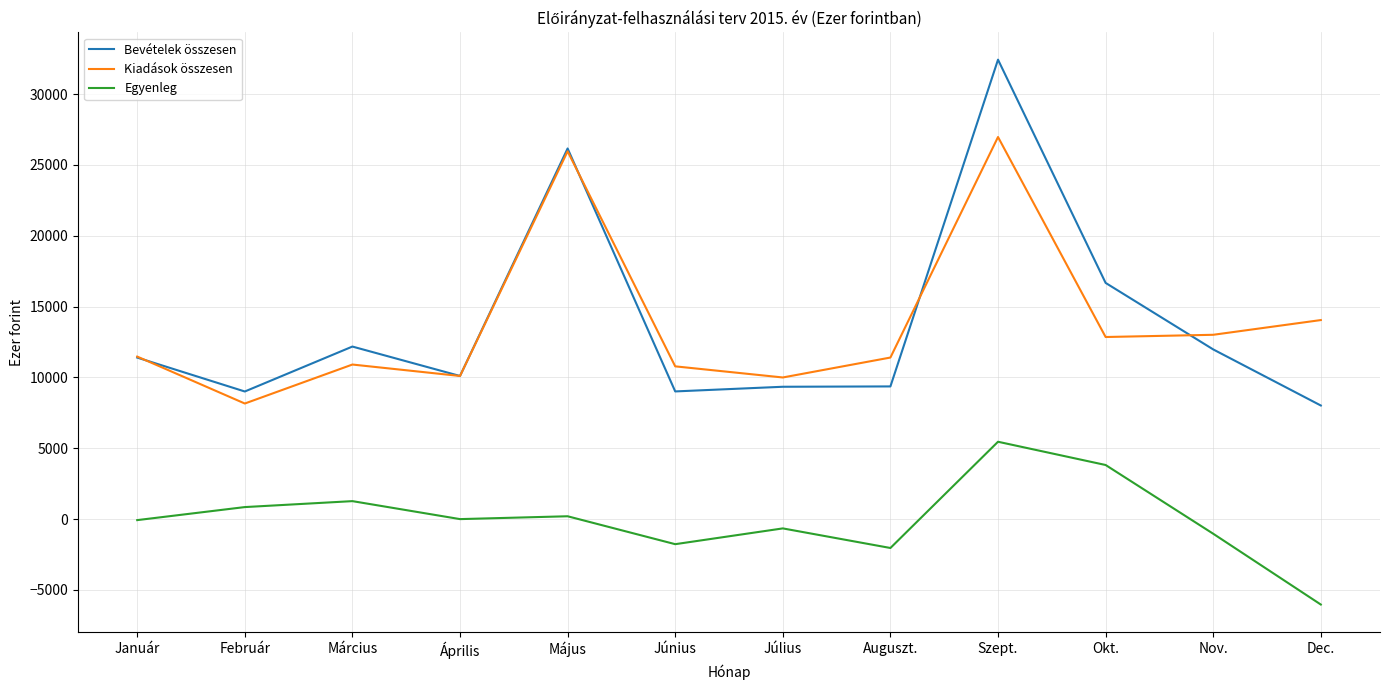

At which category is the sum across all series the highest?

Szept.